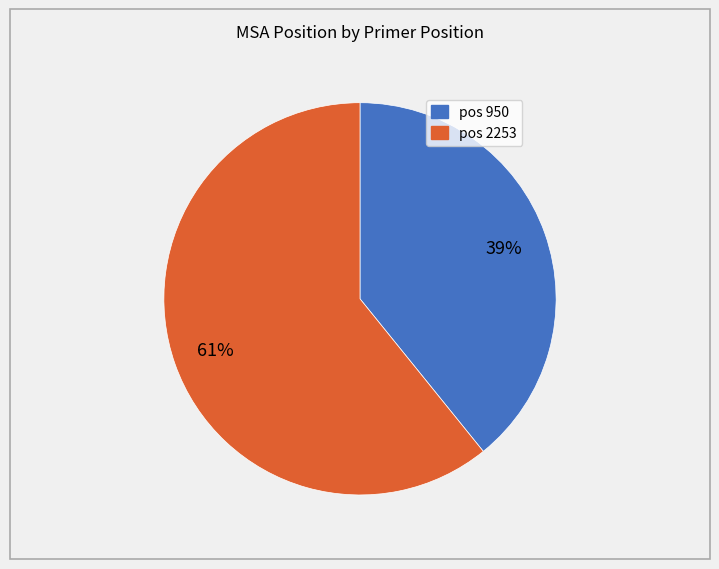

Is there any slice that represents more than half of the pie?

Yes